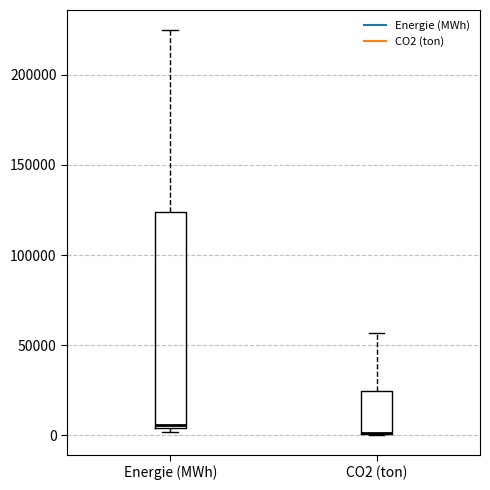

Reading left to right, transcribe this box plot: for each box, give where its median line is, the range the box spans, and where its two whiskers end, as read against the y-axis. The values are not printed on the chart, so give them approximately, as read against the axis.

Energie (MWh): median 5000 (just above the box's lower edge), box 5000 to 125000, whiskers 0 to 225000
CO2 (ton): median 0 (drawn on the box's lower edge), box 0 to 25000, whiskers 0 to 55000